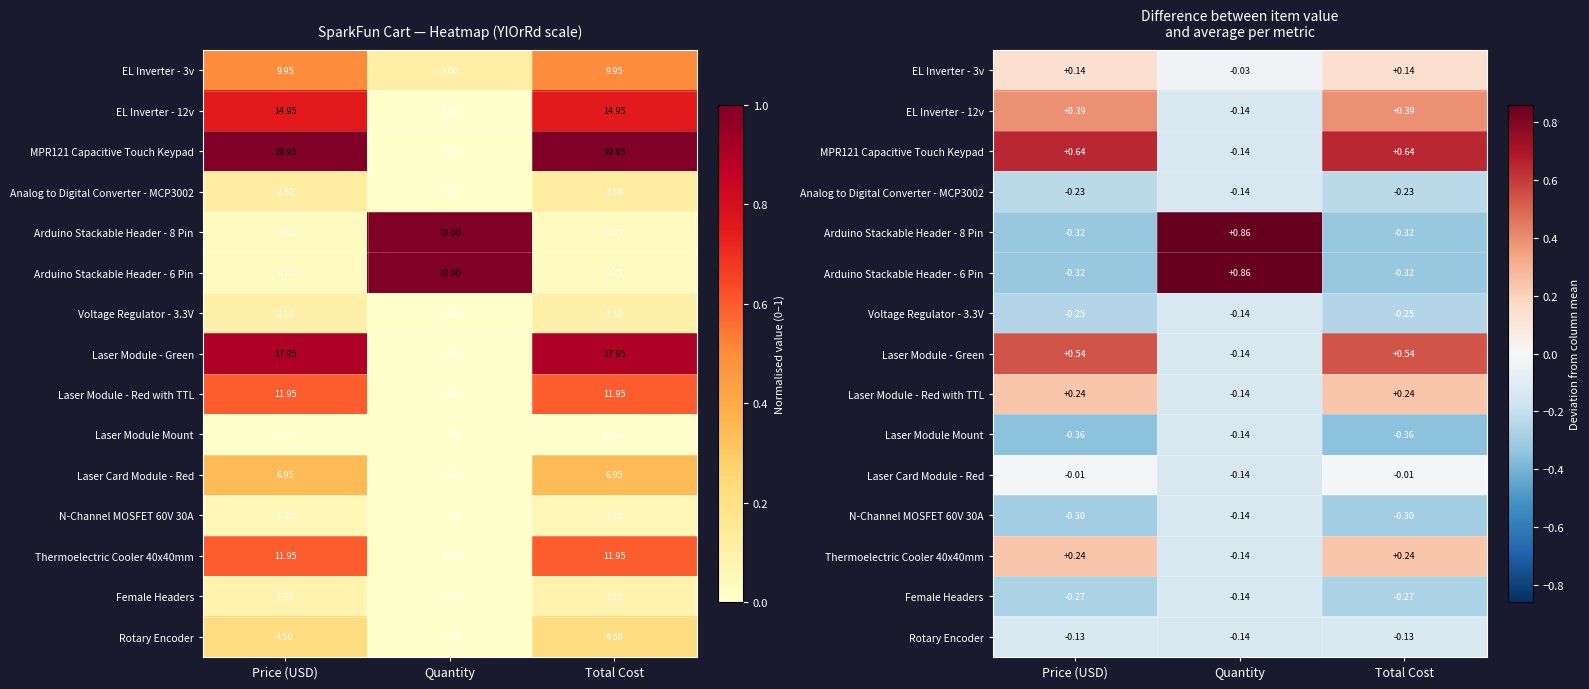

At which category does the chart reach its minimum across all series?

Price (USD)